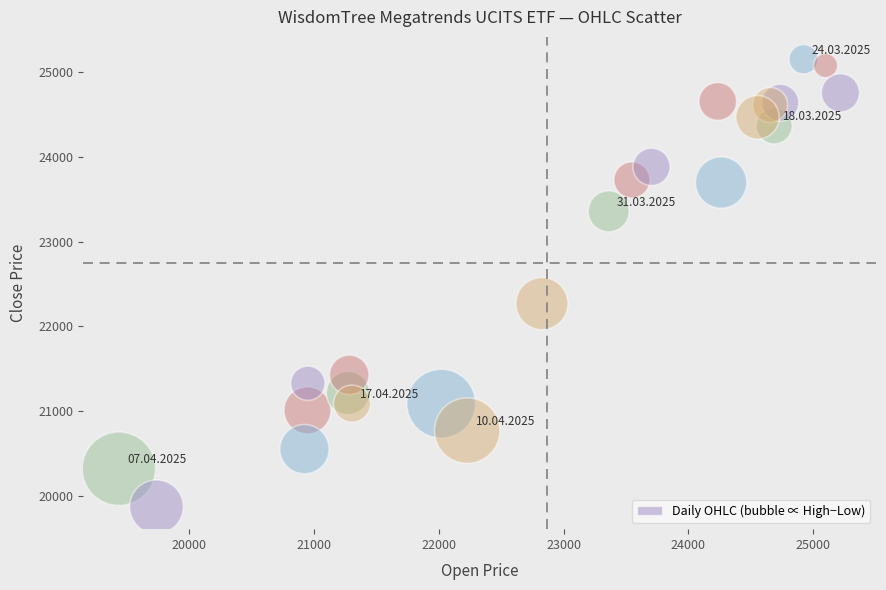

What Y value in the scatter plot is closest to 22511?

22268